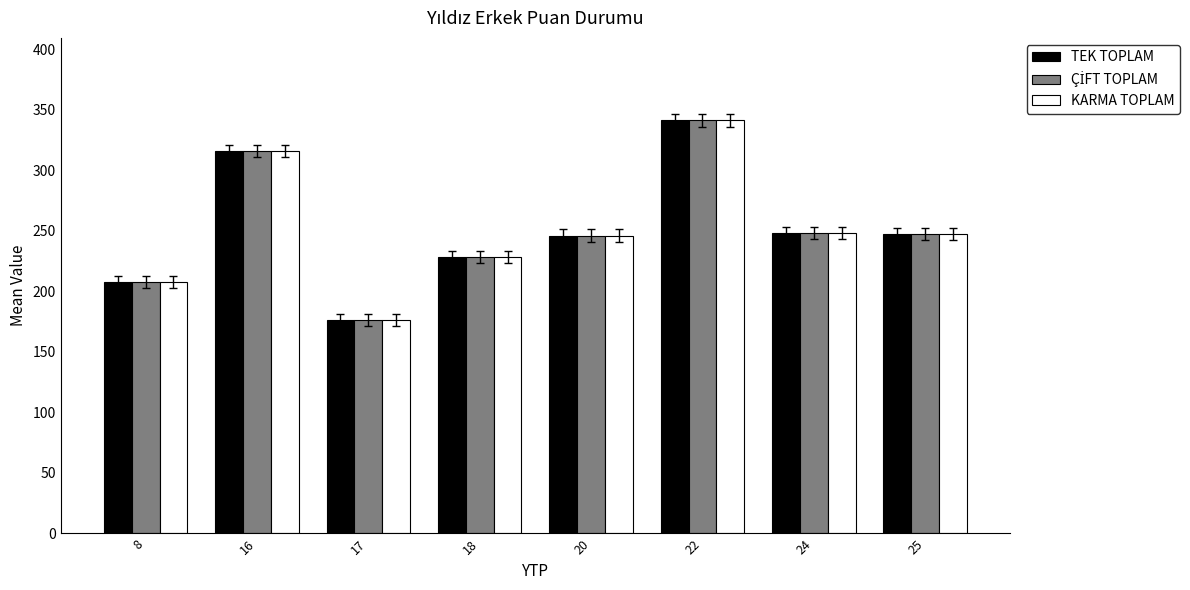

How many KARMA TOPLAM values are between 228 and 316?

5